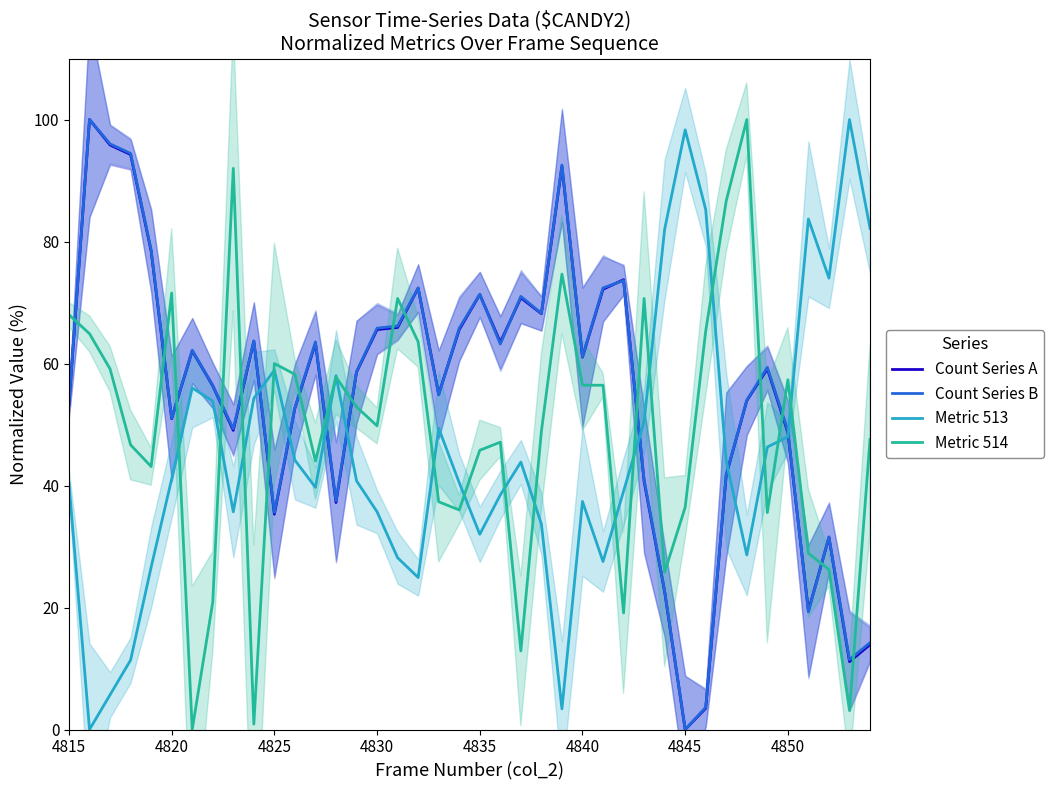

Reading right to left, list all the values displayed in this chart.

Count Series A: 13.9	11.1	31.5	19.5	48.7	59.1	53.9	41.7	3.5	0.0	22.6	40.7	73.7	72.2	61.0	92.3	68.2	70.8	63.5	71.3	65.6	55.0	72.3	65.9	65.6	58.6	37.2	63.3	52.7	35.3	63.7	49.0	56.3	62.1	51.0	78.4	94.3	95.8	100.0	53.2
Count Series B: 14.2	11.5	31.6	19.3	49.0	59.4	54.0	41.8	3.6	0.0	22.7	41.0	73.6	72.4	61.1	92.5	68.2	71.0	63.2	71.4	65.8	54.9	72.4	66.1	65.8	58.7	37.5	63.5	52.8	35.6	63.7	49.3	56.4	62.2	51.0	78.6	94.4	96.0	100.0	53.5
Metric 513: 82.2	100.0	74.0	83.7	48.0	46.3	28.6	44.0	85.2	98.3	82.0	50.5	39.1	27.5	37.4	3.4	33.7	43.8	38.5	32.0	40.5	49.4	24.9	28.2	35.7	40.8	58.0	39.7	44.2	58.9	54.3	35.7	53.8	56.0	41.1	26.6	11.4	5.7	0.0	40.3
Metric 514: 47.6	3.1	26.2	28.9	57.3	35.6	100.0	86.7	65.3	36.4	25.8	70.7	19.1	56.4	56.4	74.7	48.9	12.9	47.1	45.8	36.0	37.3	63.6	70.7	49.8	52.9	57.8	44.0	58.2	60.0	0.9	92.0	20.9	0.0	71.6	43.1	46.7	59.1	64.9	68.0